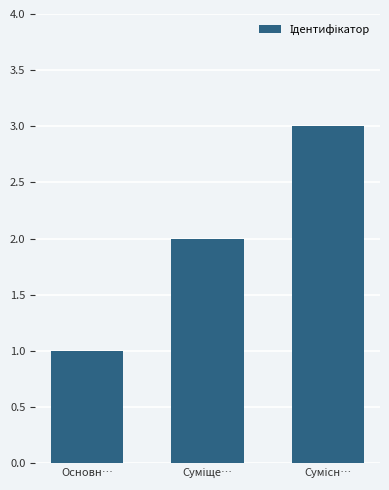

Reading left to right, what are all the values shown in this chart?

1	2	3